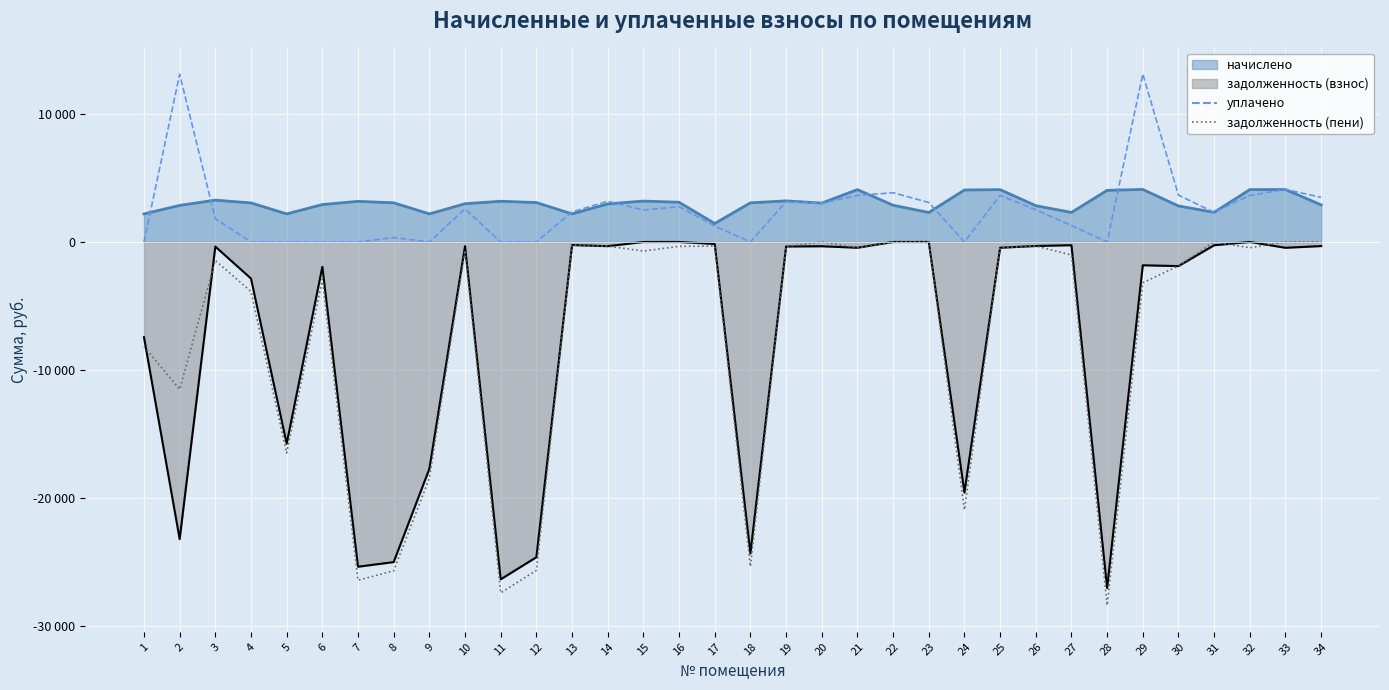

What is the value of the задолженность (пени) point at the 14th from the left?

-329.6